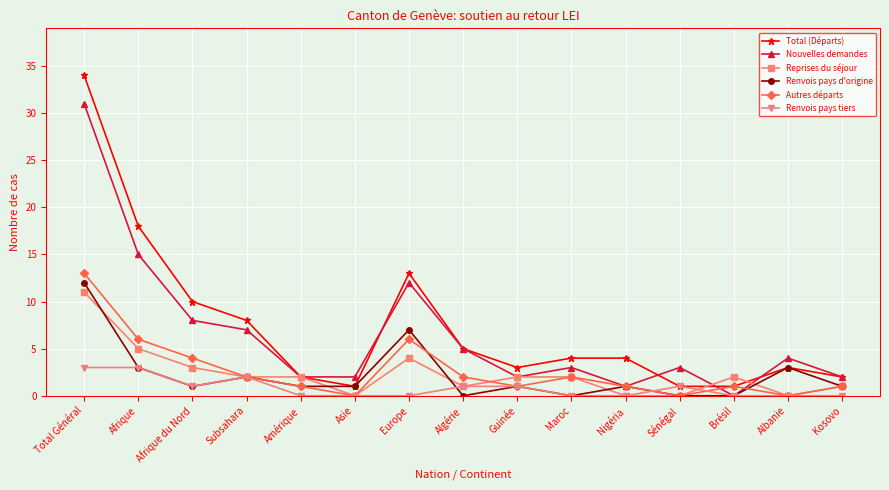

Which label corresponds to the largest value in the chart?

Total Général